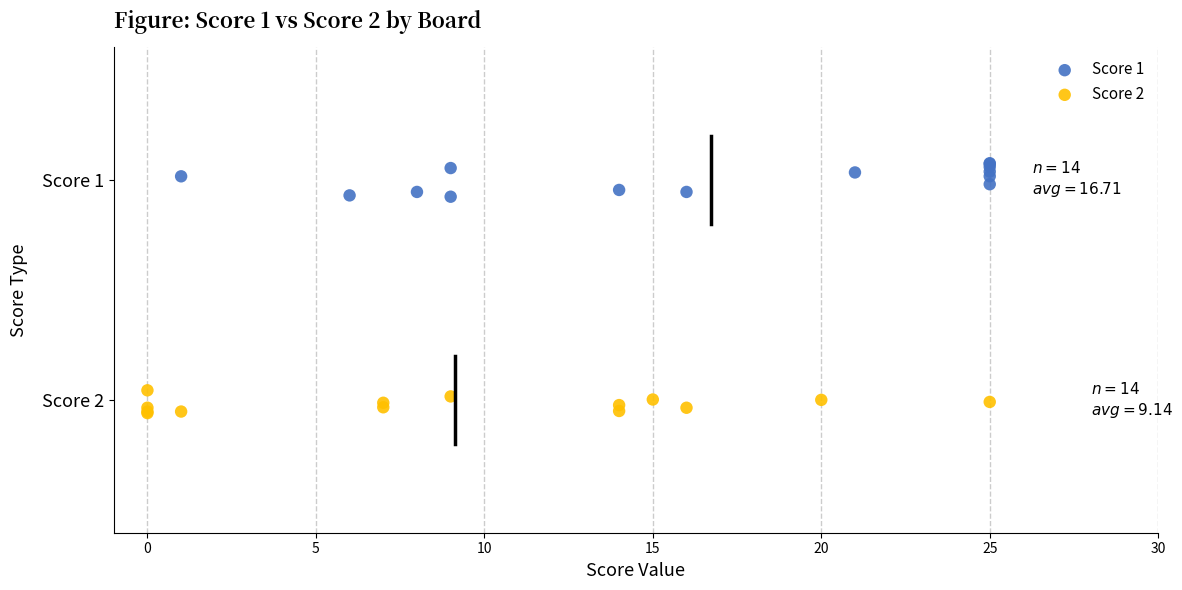

What are all the series names shown in the legend?

Score 1, Score 2